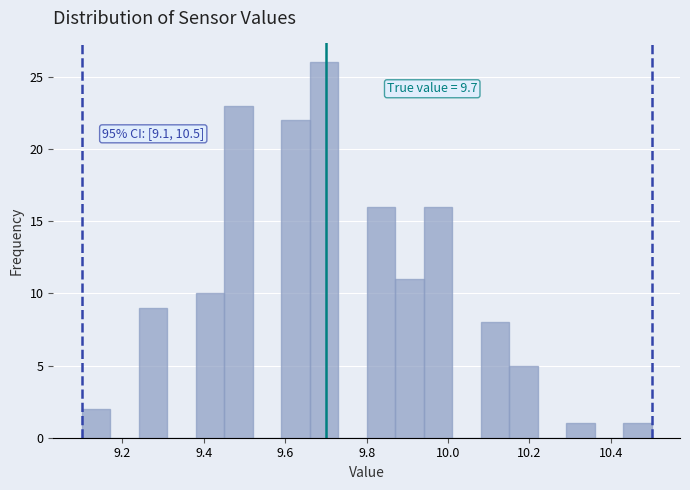

Around what value on the x-axis is the tallest bar? Give the approximate position of its centre, as read against the axis.

9.70